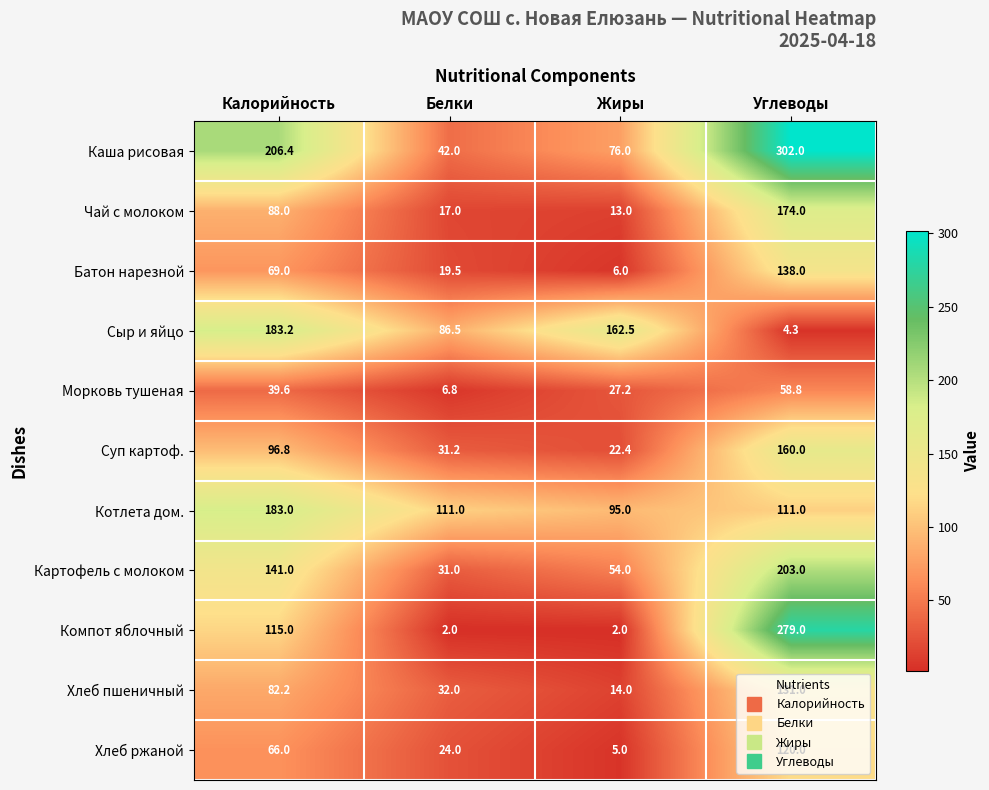

At which category is the sum across all series the highest?

Углеводы